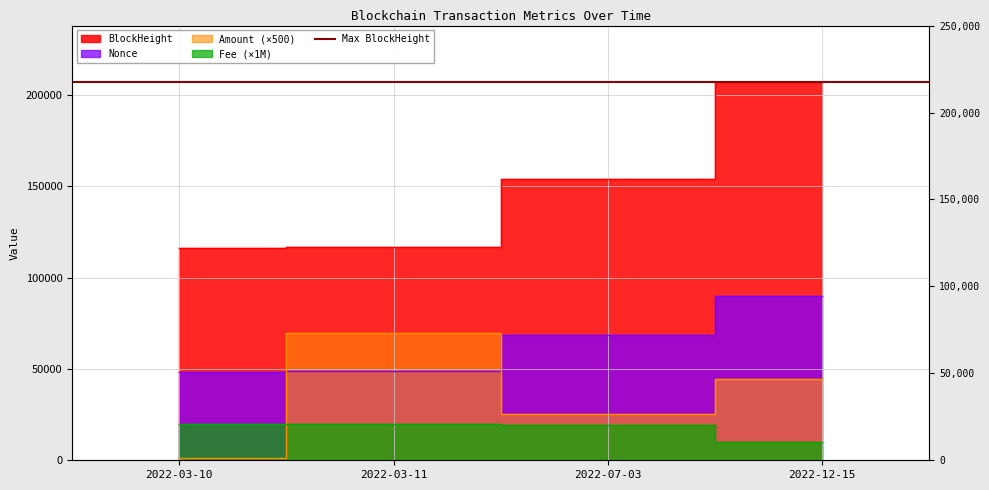

True or false: BlockHeight and Fee intersect in this chart.

False